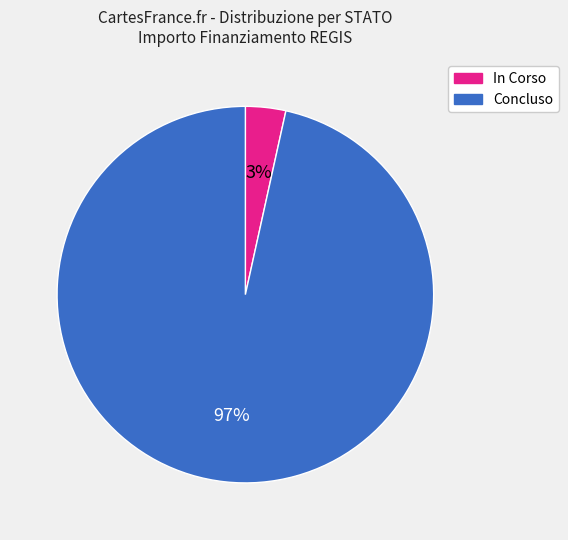

Rank the categories by value from lowest to highest.

In Corso, Concluso